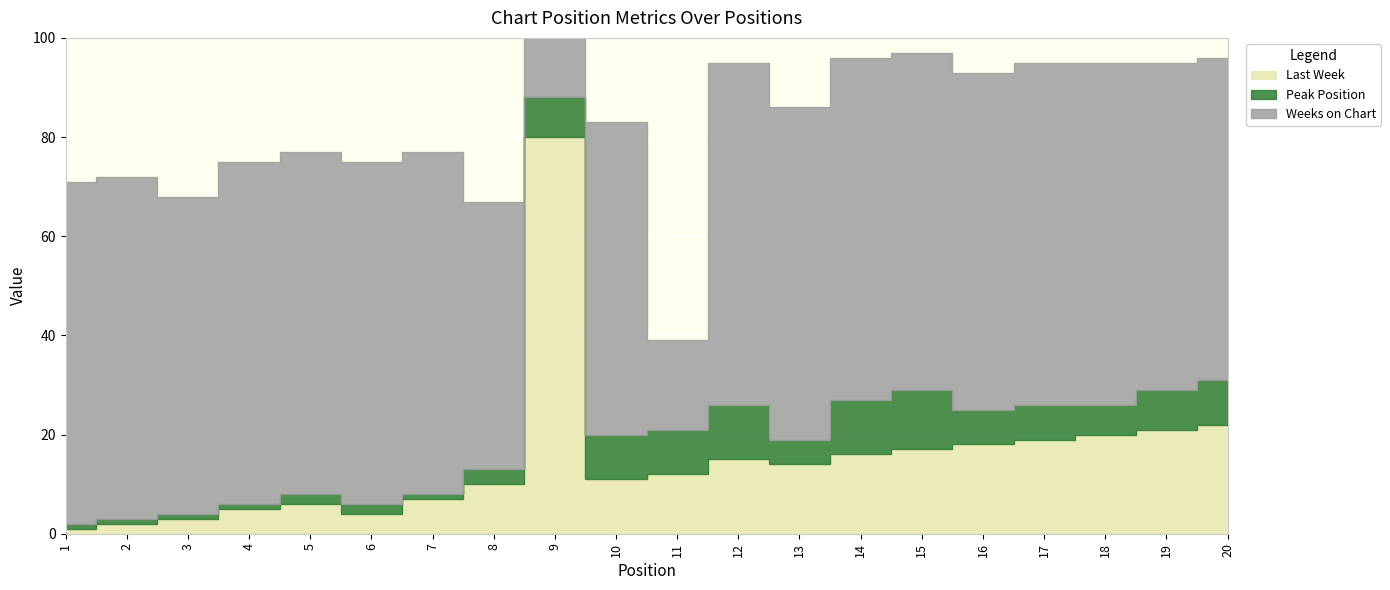

Is the value of Last Week at 1 greater than the value of Peak Position at 14?

No